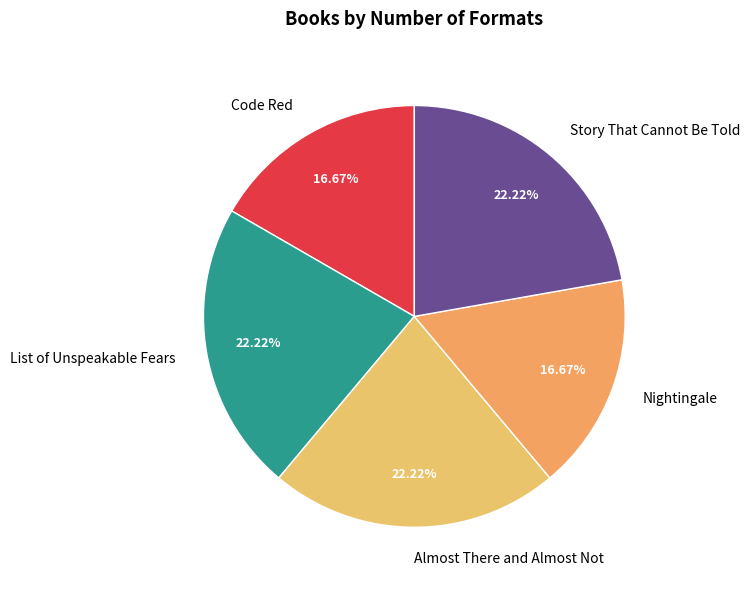

Approximately how many times larger is the value at Almost There and Almost Not compared to List of Unspeakable Fears?

1.0